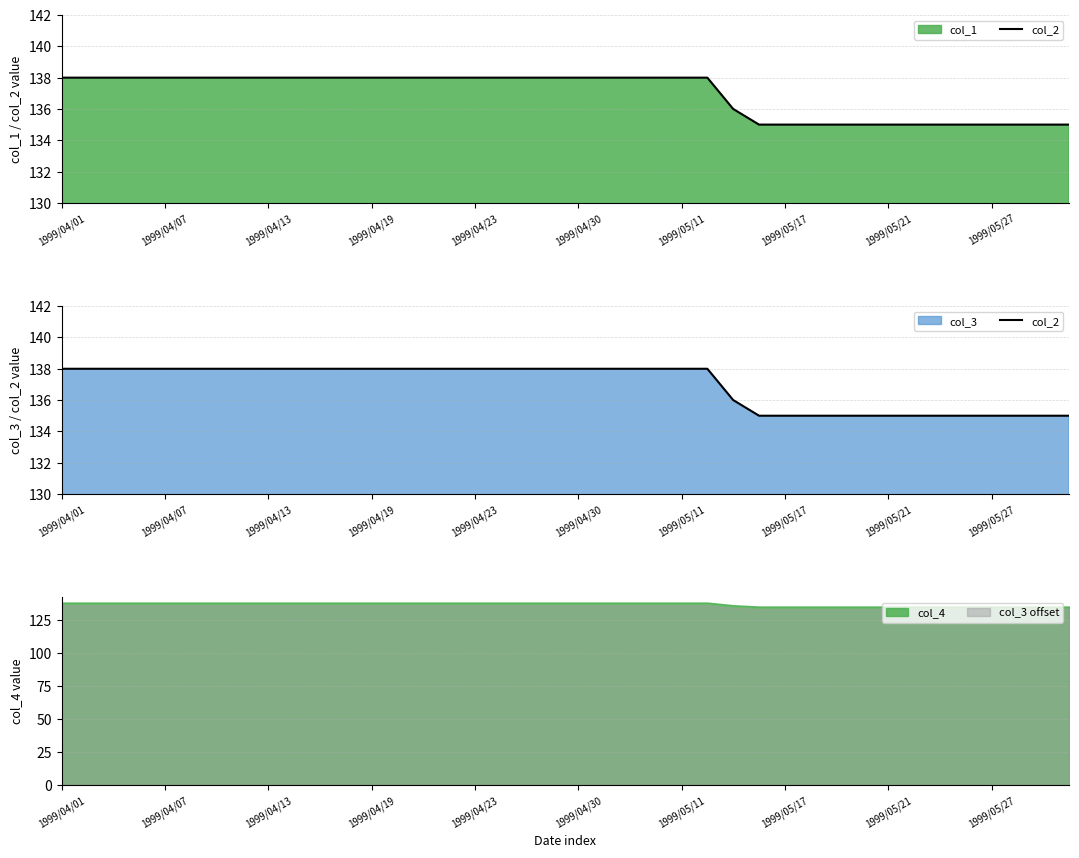

What is the difference between the maximum and minimum values?

3